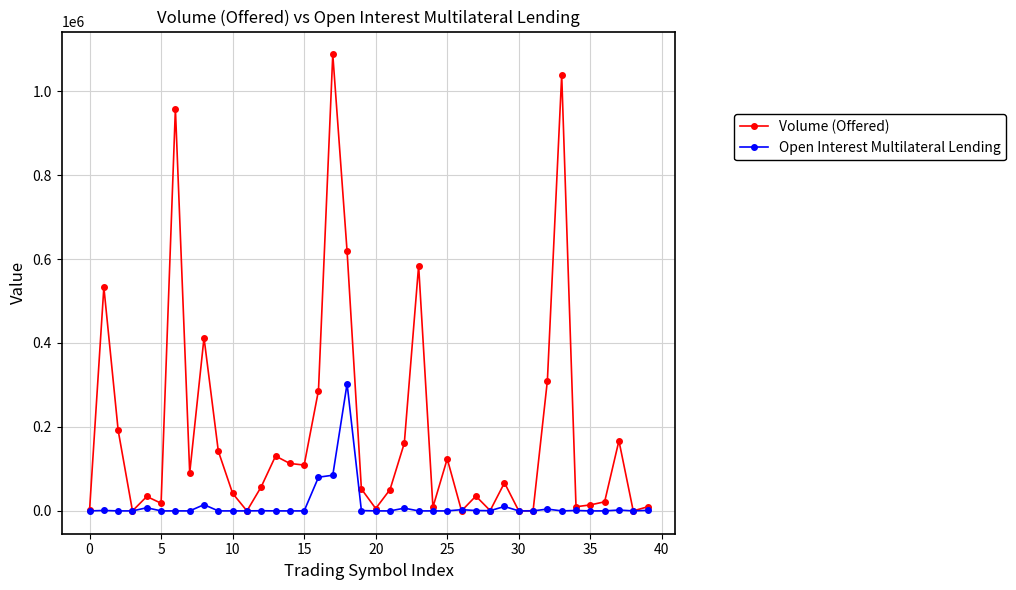

What are all the series names shown in the legend?

Volume (Offered), Open Interest Multilateral Lending